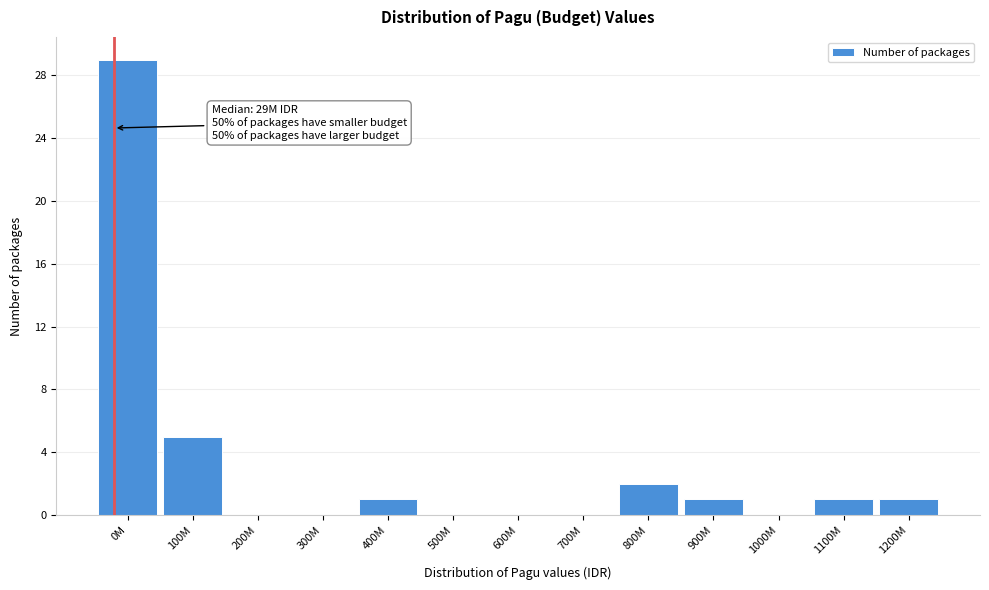

Reading left to right, extract all data points from this chart.

0M=29	100M=5	200M=0	300M=0	400M=1	500M=0	600M=0	700M=0	800M=2	900M=1	1000M=0	1100M=1	1200M=1